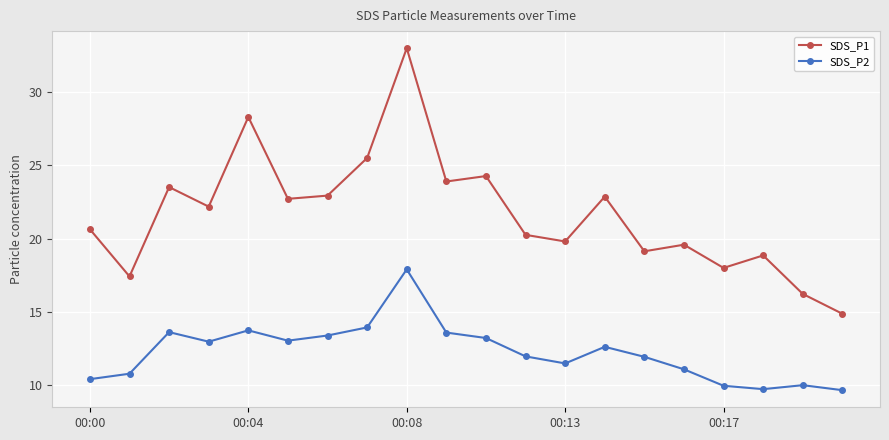

Which series has the widest spread of values?

SDS_P1